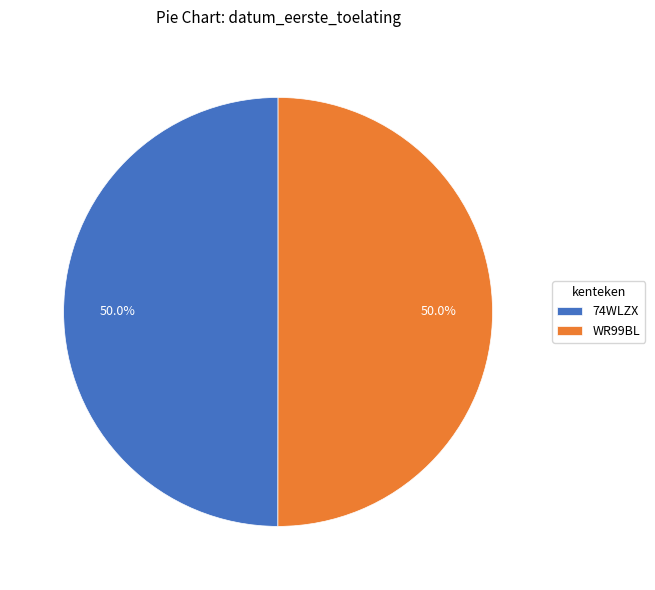

Combined, do 74WLZX and WR99BL account for over 50%?

Yes